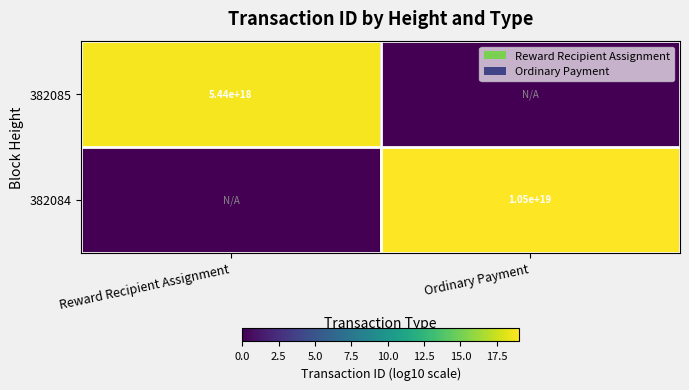

True or false: 382084 has a value of 18895962385445724160 at Ordinary Payment.

False